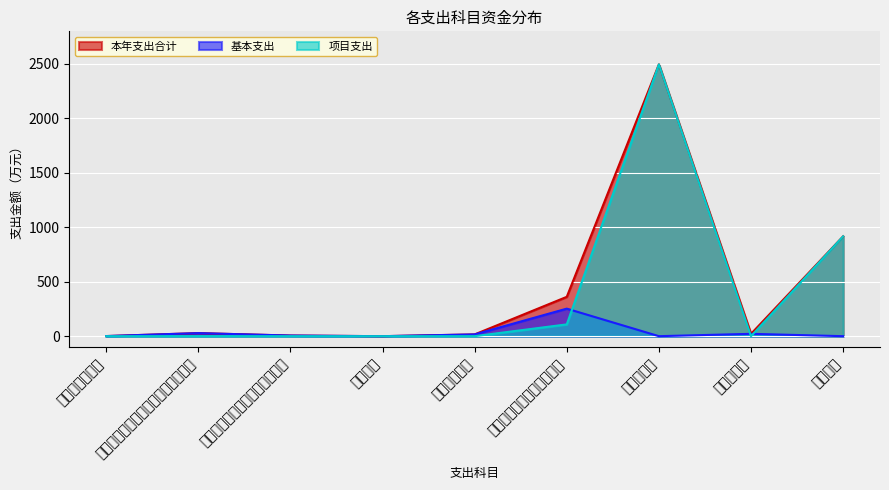

What is the spread (max minus min) of values at 机关事业单位职业年金缴费支出?

5.8